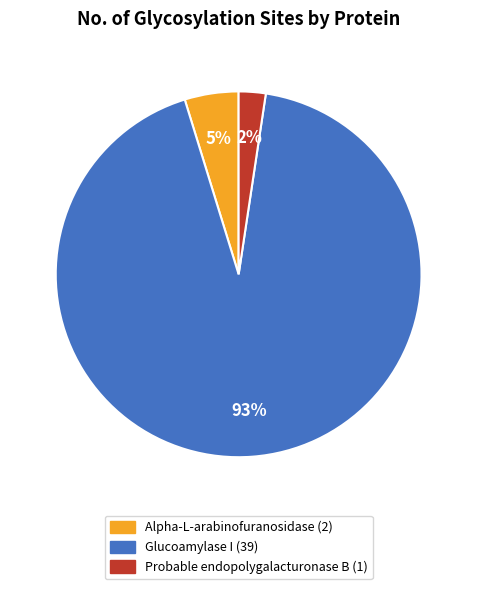

Combined, do Glucoamylase I and Alpha-L-arabinofuranosidase account for over 50%?

Yes